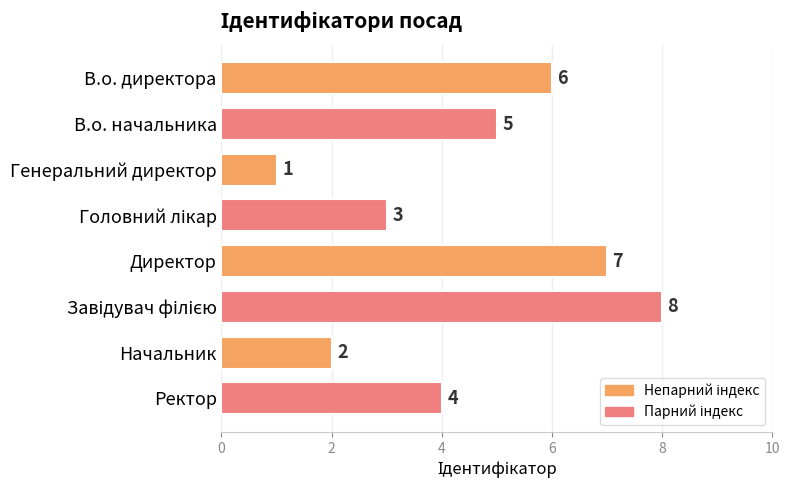

The chart shows a value of 4 at Ректор. True or false?

True